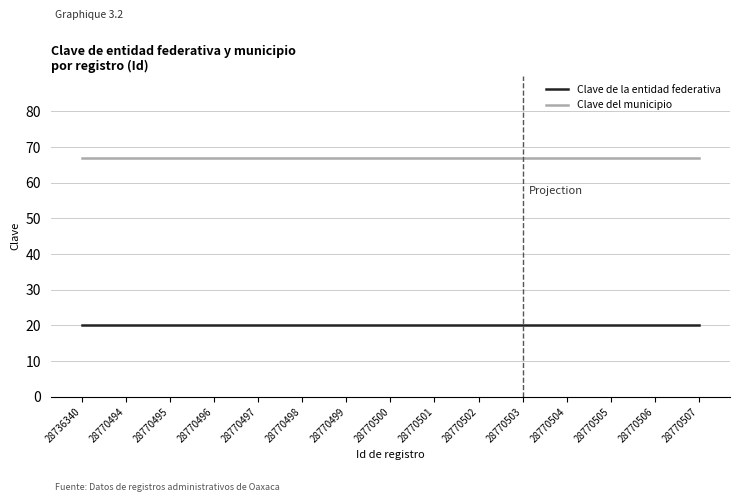

Is the value of Clave de la entidad federativa at 28770502 greater than the value of Clave del municipio at 28770507?

No